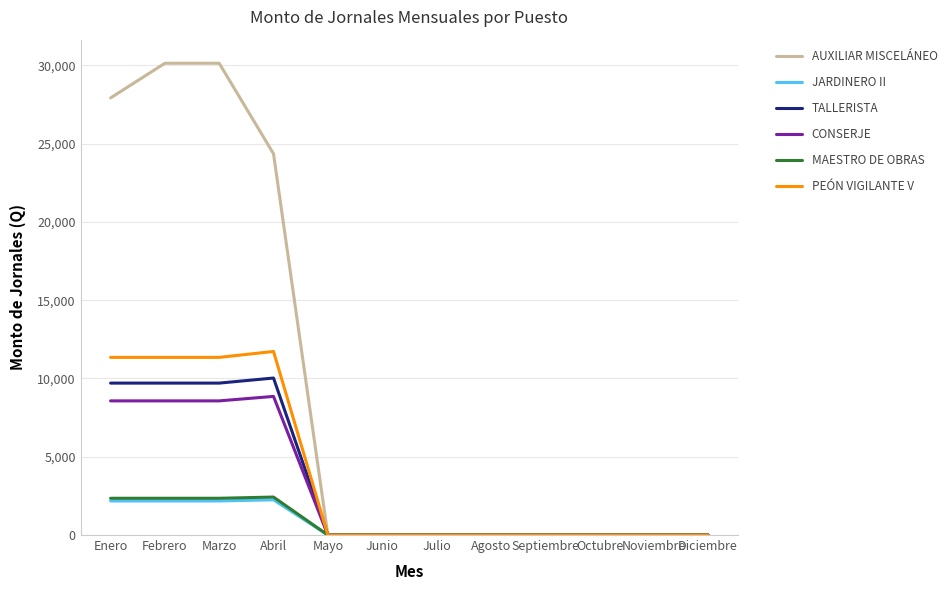

Count the number of categories in the chart.

12